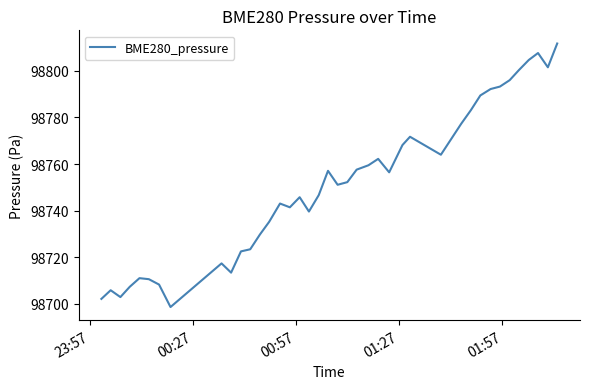

What is the difference between the maximum and minimum values?

113.2